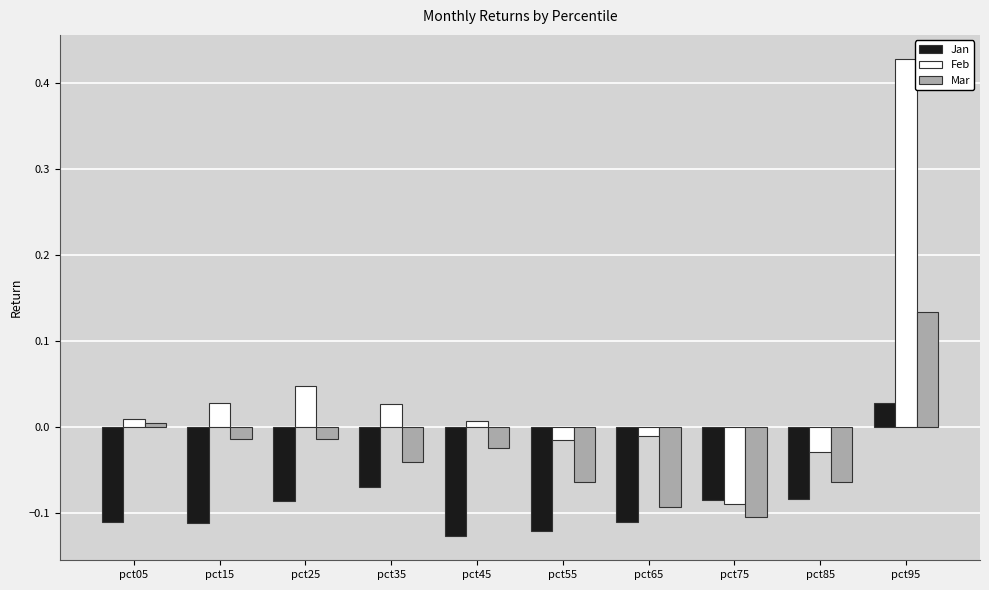

How many values in the Feb series are below 0?

4